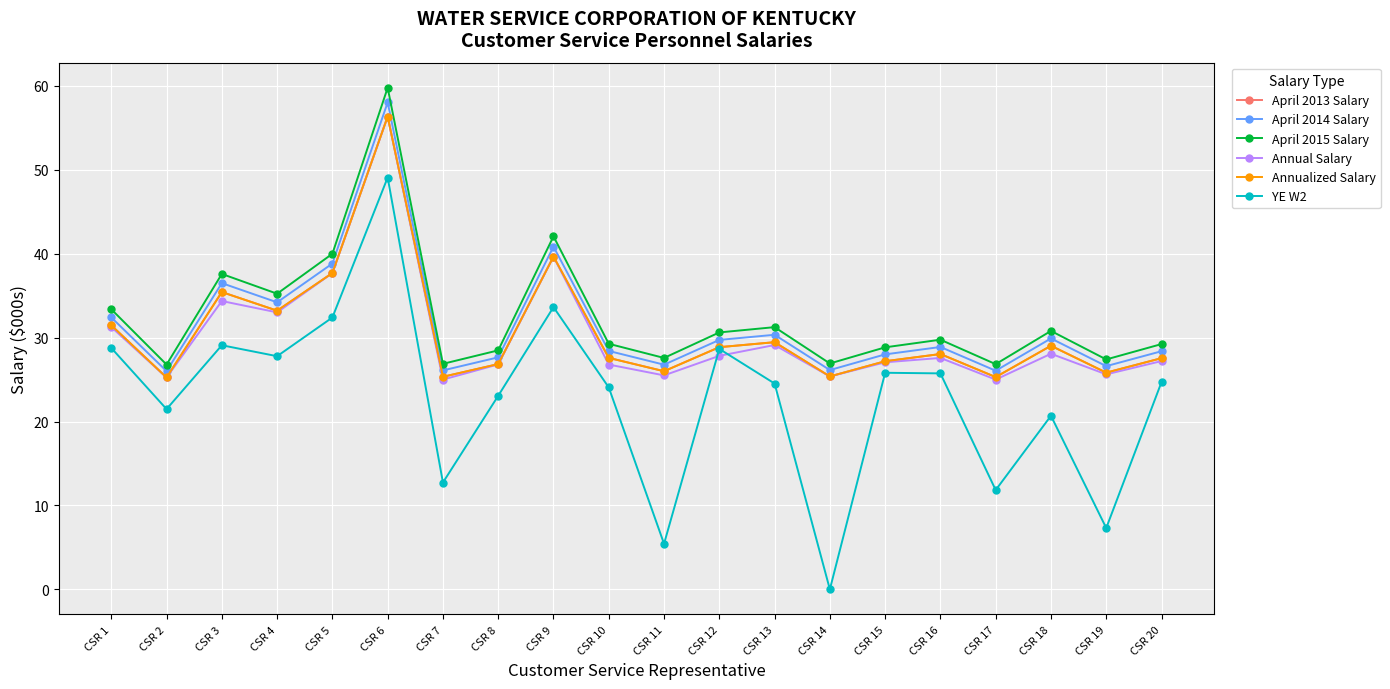

True or false: Annual Salary and April 2014 Salary cross at least once.

False